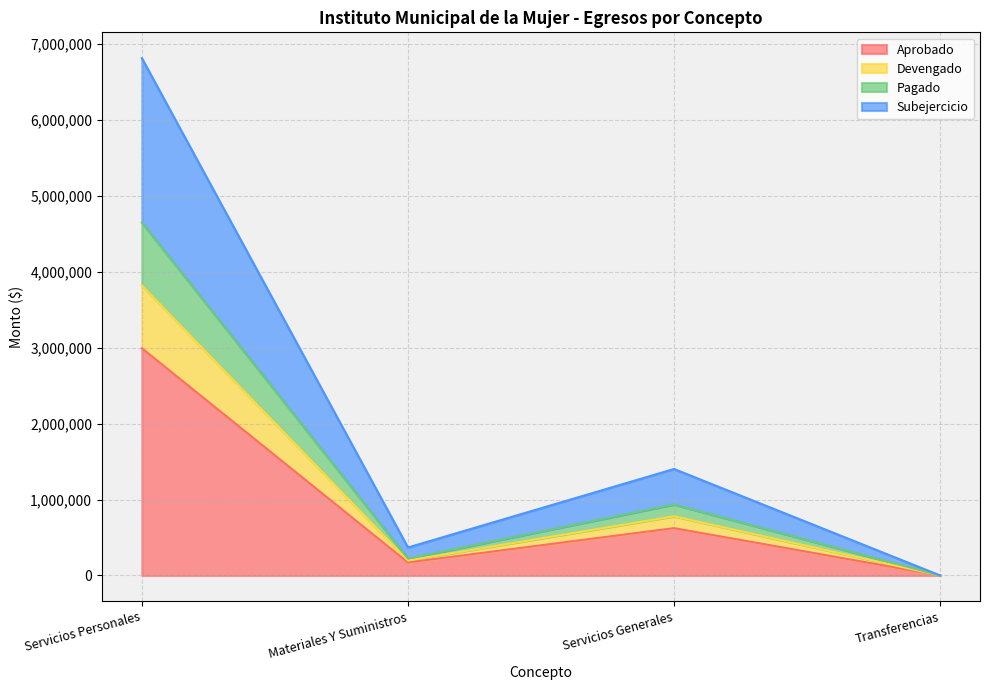

True or false: Subejercicio and Aprobado cross at least once.

False